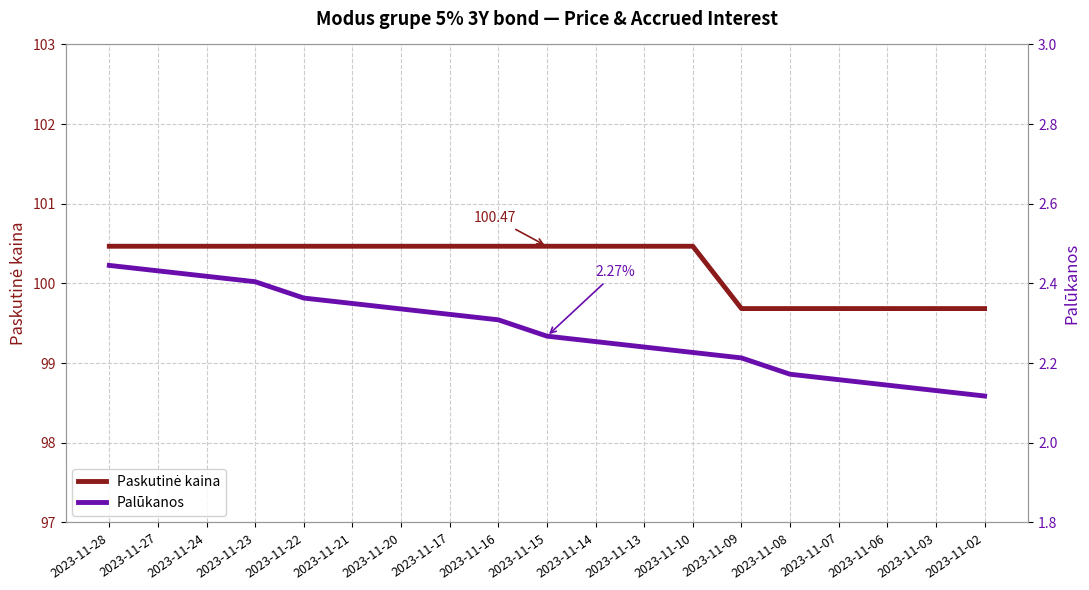

Reading left to right, what are all the values shown in this chart?

Paskutinė kaina: 2023-11-28=100.5	2023-11-27=100.5	2023-11-24=100.5	2023-11-23=100.5	2023-11-22=100.5	2023-11-21=100.5	2023-11-20=100.5	2023-11-17=100.5	2023-11-16=100.5	2023-11-15=100.5	2023-11-14=100.5	2023-11-13=100.5	2023-11-10=100.5	2023-11-09=99.7	2023-11-08=99.7	2023-11-07=99.7	2023-11-06=99.7	2023-11-03=99.7	2023-11-02=99.7
Palūkanos: 2023-11-28=2.4	2023-11-27=2.4	2023-11-24=2.4	2023-11-23=2.4	2023-11-22=2.4	2023-11-21=2.3	2023-11-20=2.3	2023-11-17=2.3	2023-11-16=2.3	2023-11-15=2.3	2023-11-14=2.3	2023-11-13=2.2	2023-11-10=2.2	2023-11-09=2.2	2023-11-08=2.2	2023-11-07=2.2	2023-11-06=2.1	2023-11-03=2.1	2023-11-02=2.1